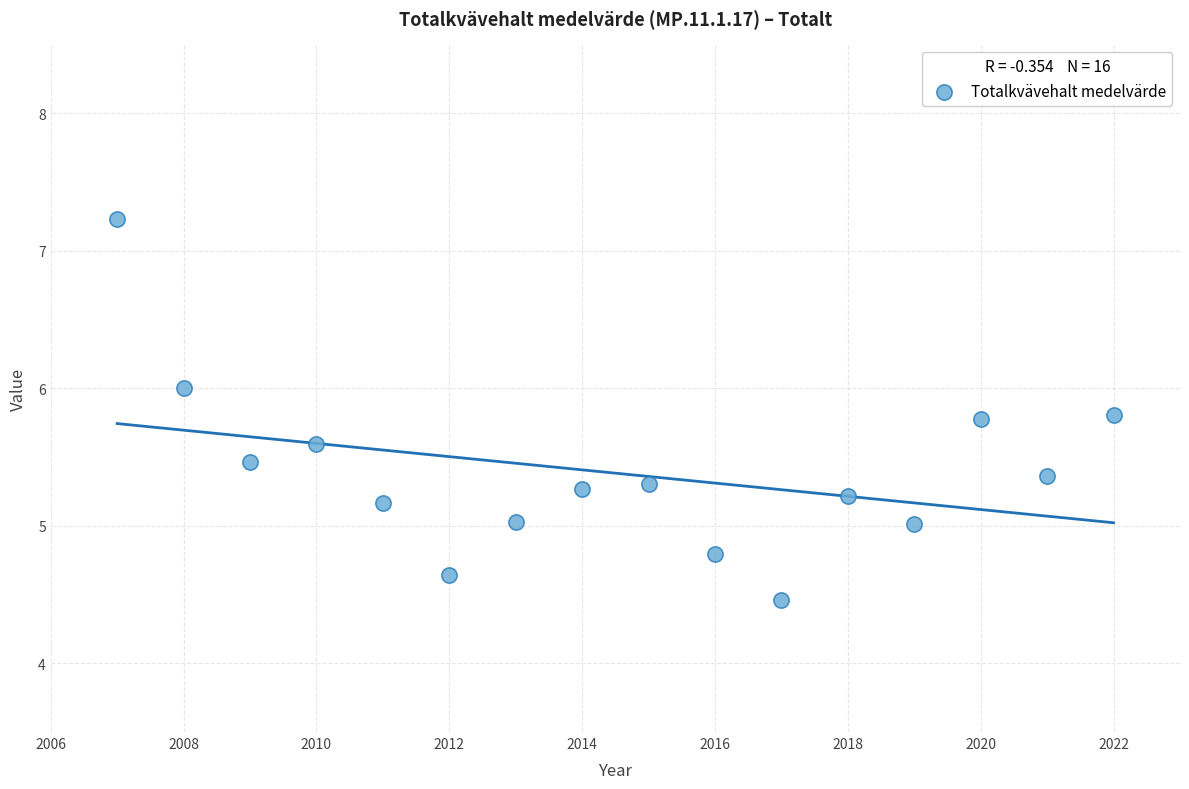

What is the range of X values (max minus min)?

15.0